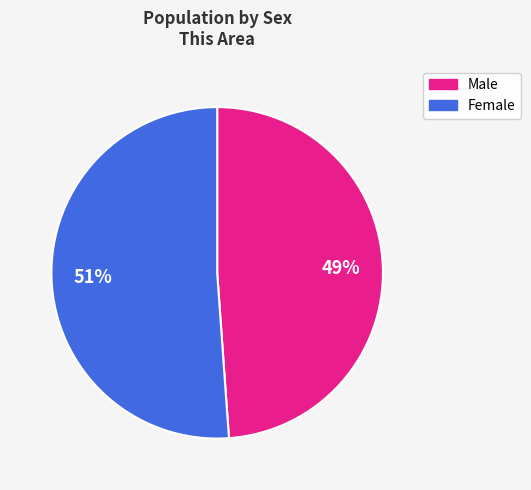

Is it true that Female is 60% of the pie?

False